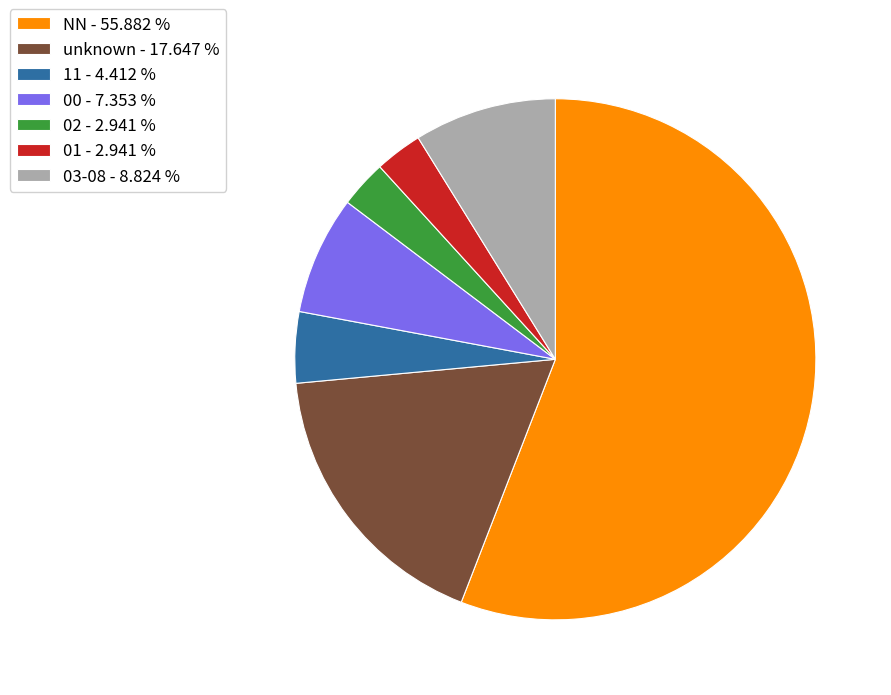

Count the number of slices in the pie.

7